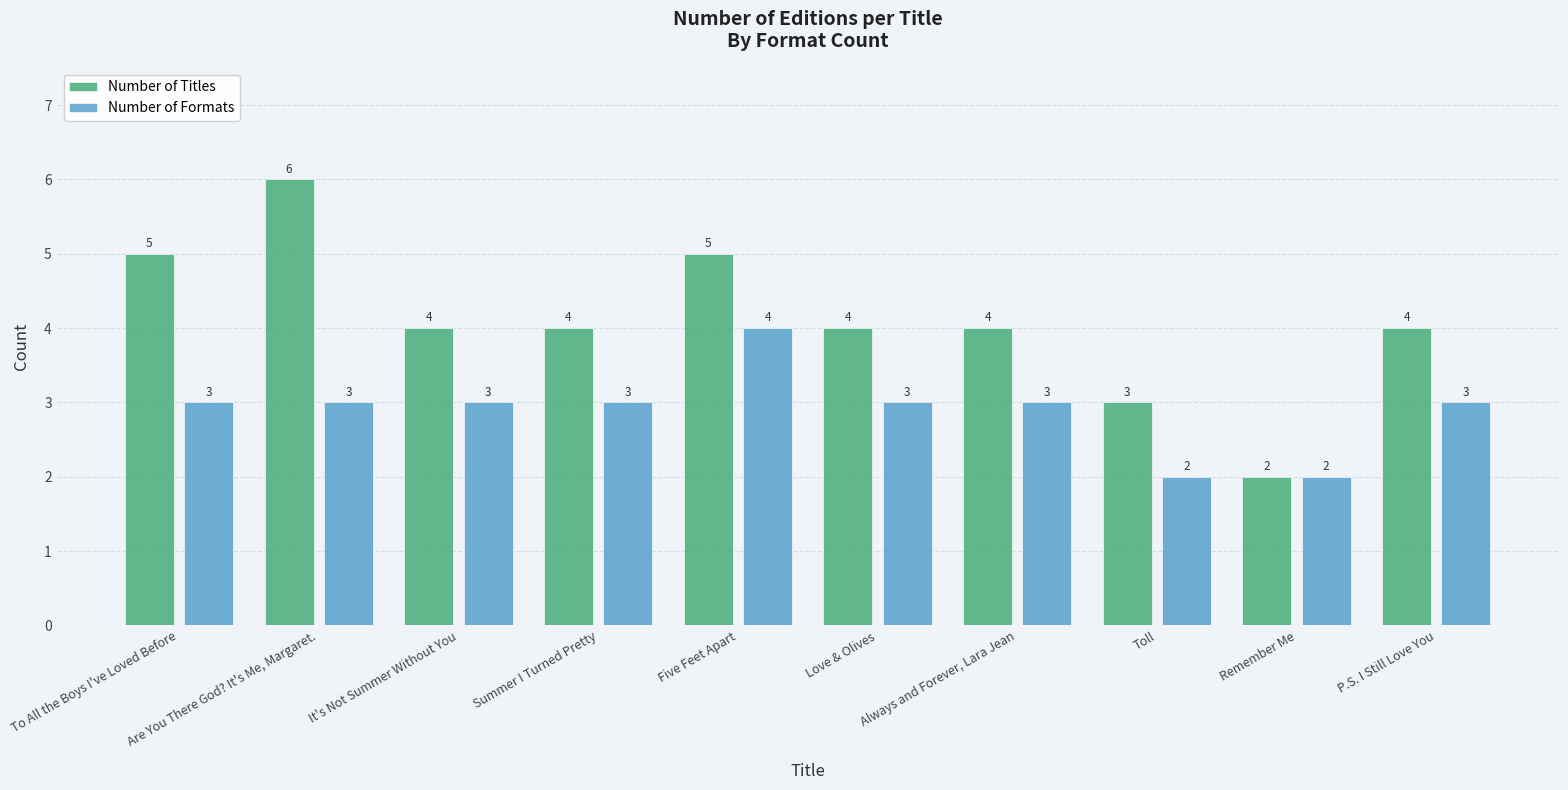

Does the chart contain any negative values?

No